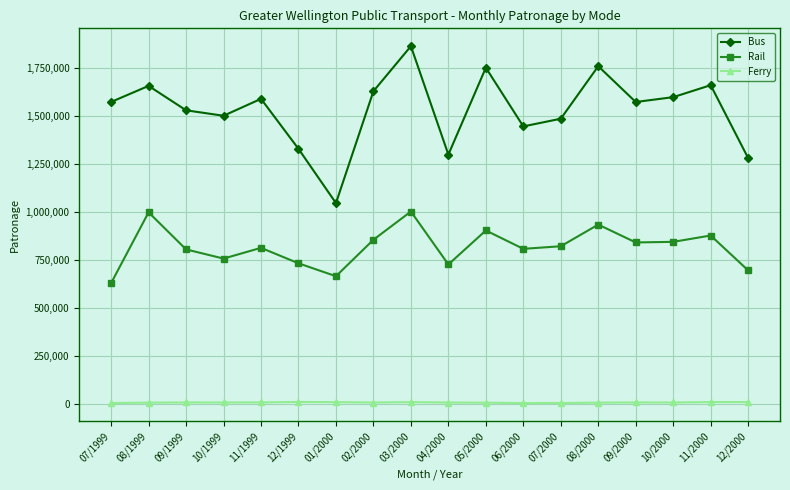

List the series in order of their overall mean, highest first.

Bus, Rail, Ferry